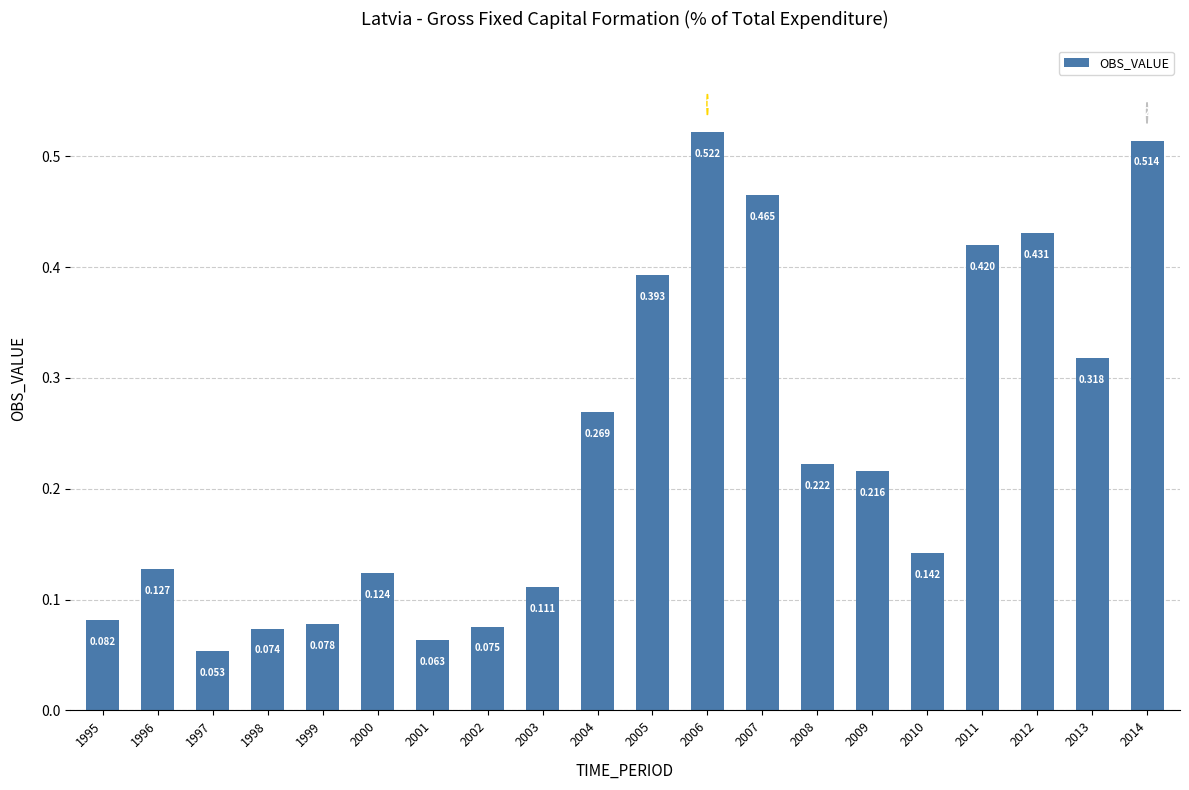

Rank the categories by value from highest to lowest.

2006, 2014, 2007, 2012, 2011, 2005, 2013, 2004, 2008, 2009, 2010, 1996, 2000, 2003, 1995, 1999, 2002, 1998, 2001, 1997